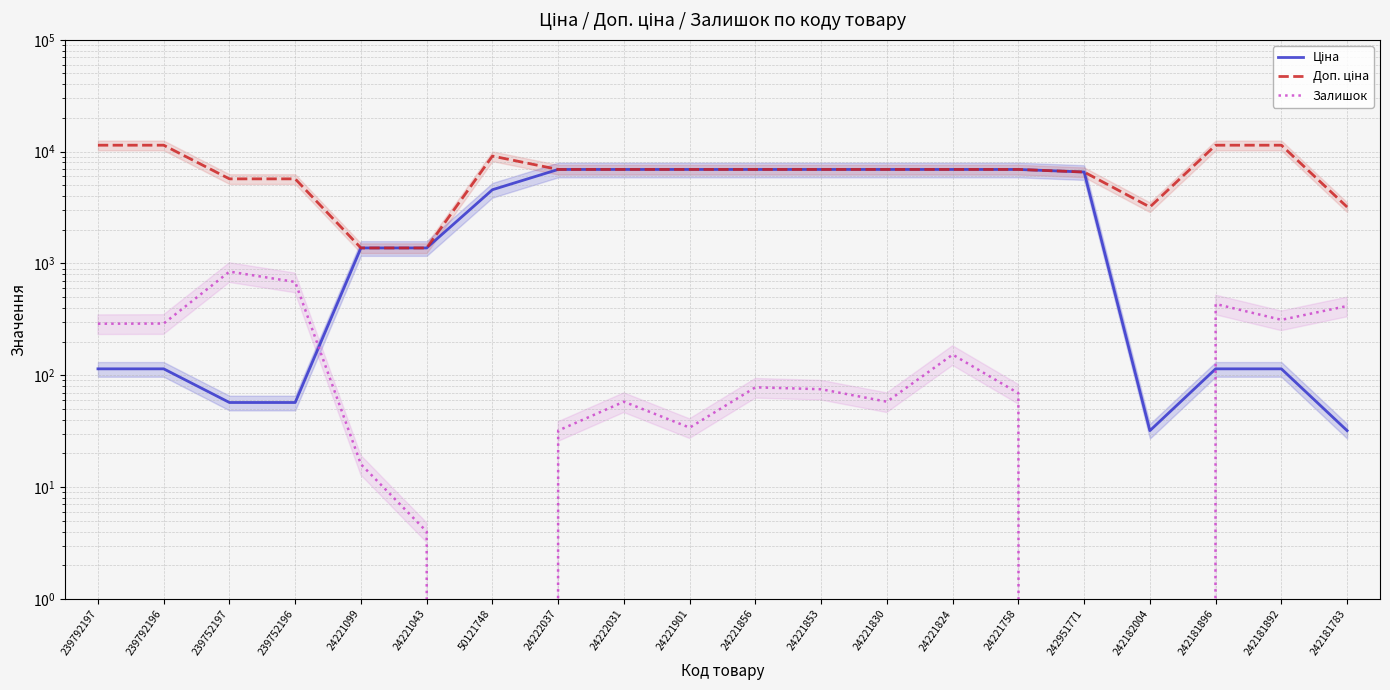

What is the spread (max minus min) of values at 24221830?

6867.7